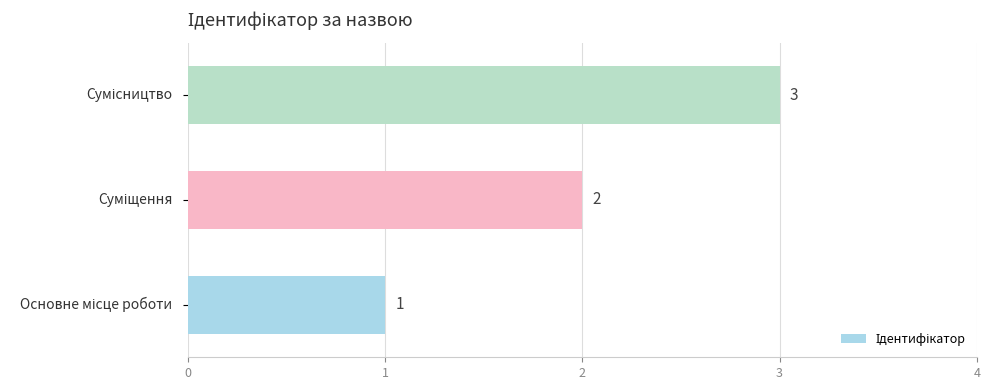

What is the greatest value displayed?

3